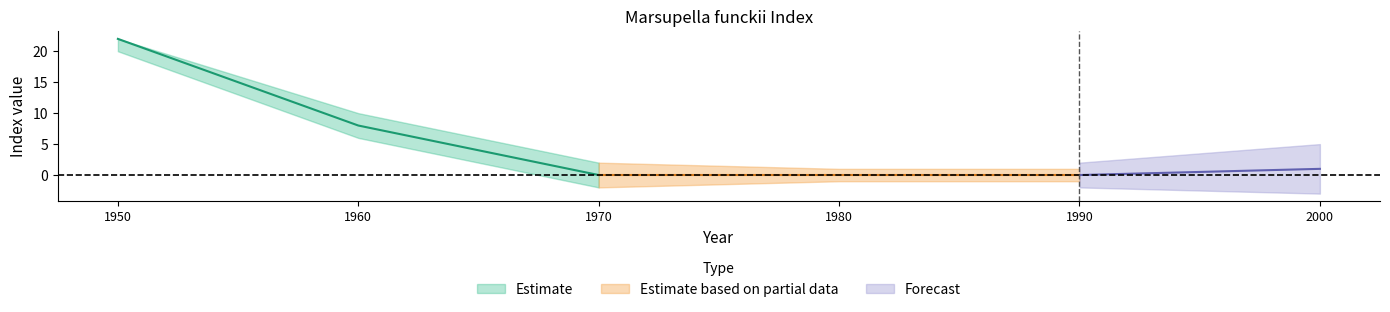

How many distinct data groups are displayed?

3